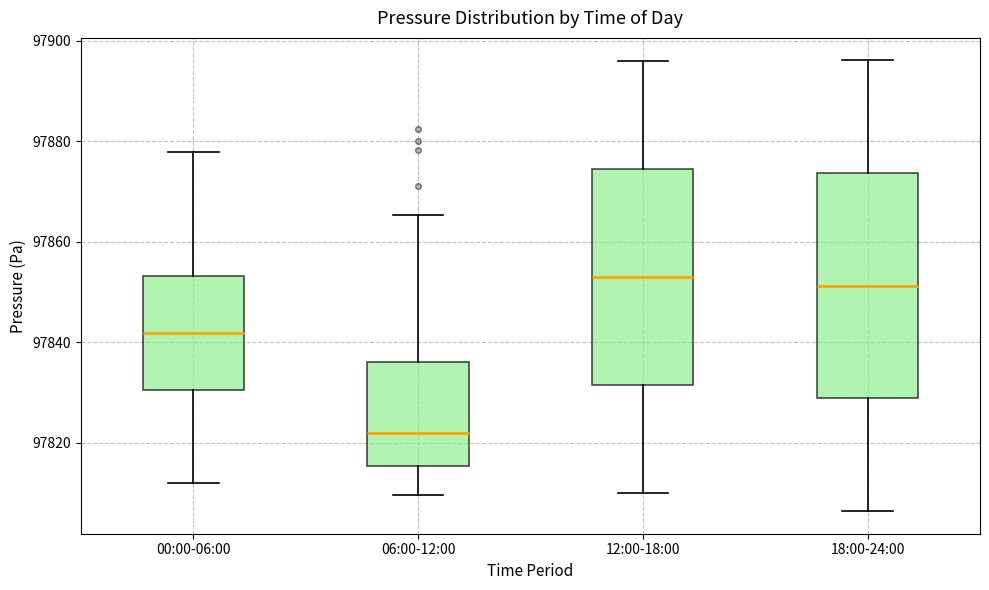

Reading left to right, transcribe this box plot: for each box, give where its median line is, the range the box spans, and where its two whiskers end, as read against the y-axis. The values are not printed on the chart, so give them approximately, as read against the axis.

00:00-06:00: median 97842, box 97830 to 97854, whiskers 97812 to 97878
06:00-12:00: median 97822, box 97816 to 97836, whiskers 97810 to 97866
12:00-18:00: median 97854, box 97832 to 97874, whiskers 97810 to 97896
18:00-24:00: median 97852, box 97828 to 97874, whiskers 97806 to 97896